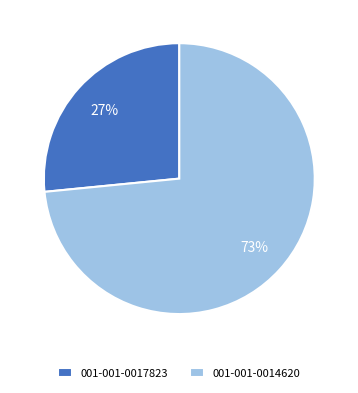

What is the largest slice in the pie chart?

001-001-0014620